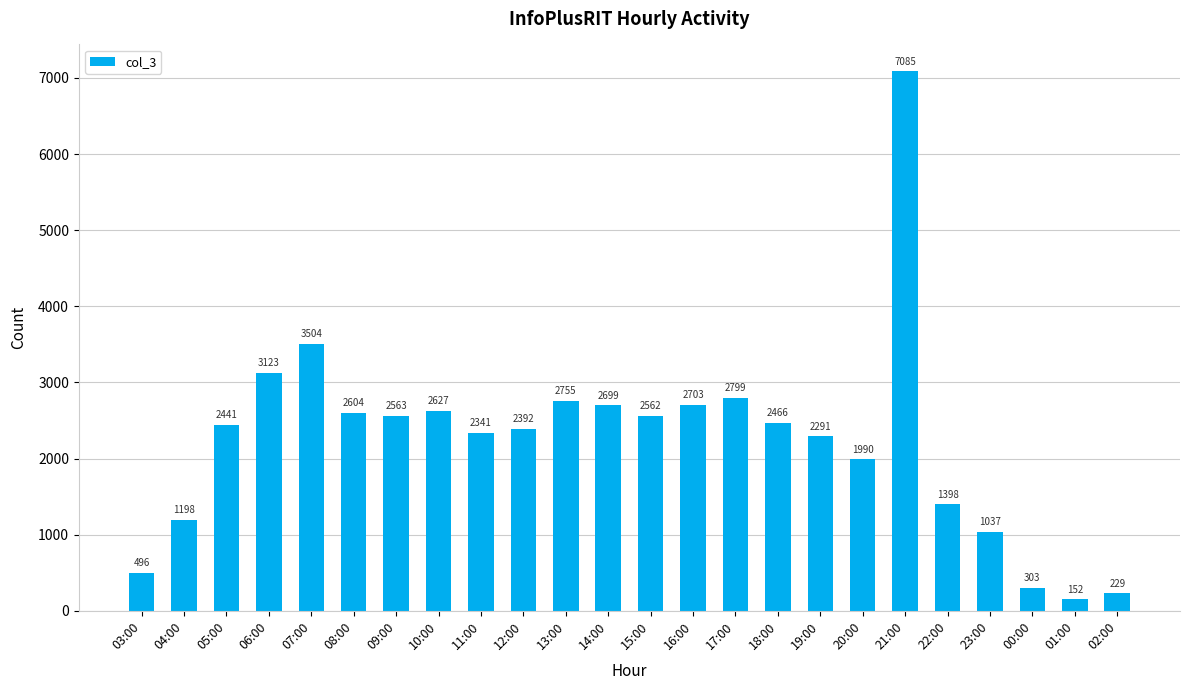

What is the ratio of the value at 02:00 to the value at 03:00?

0.5